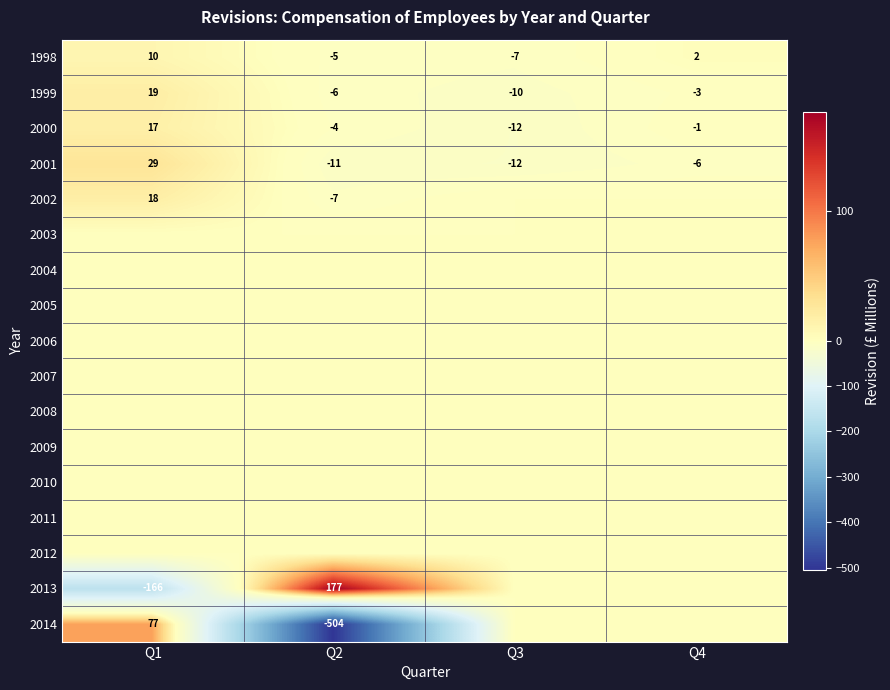

What is the greatest value displayed?

177